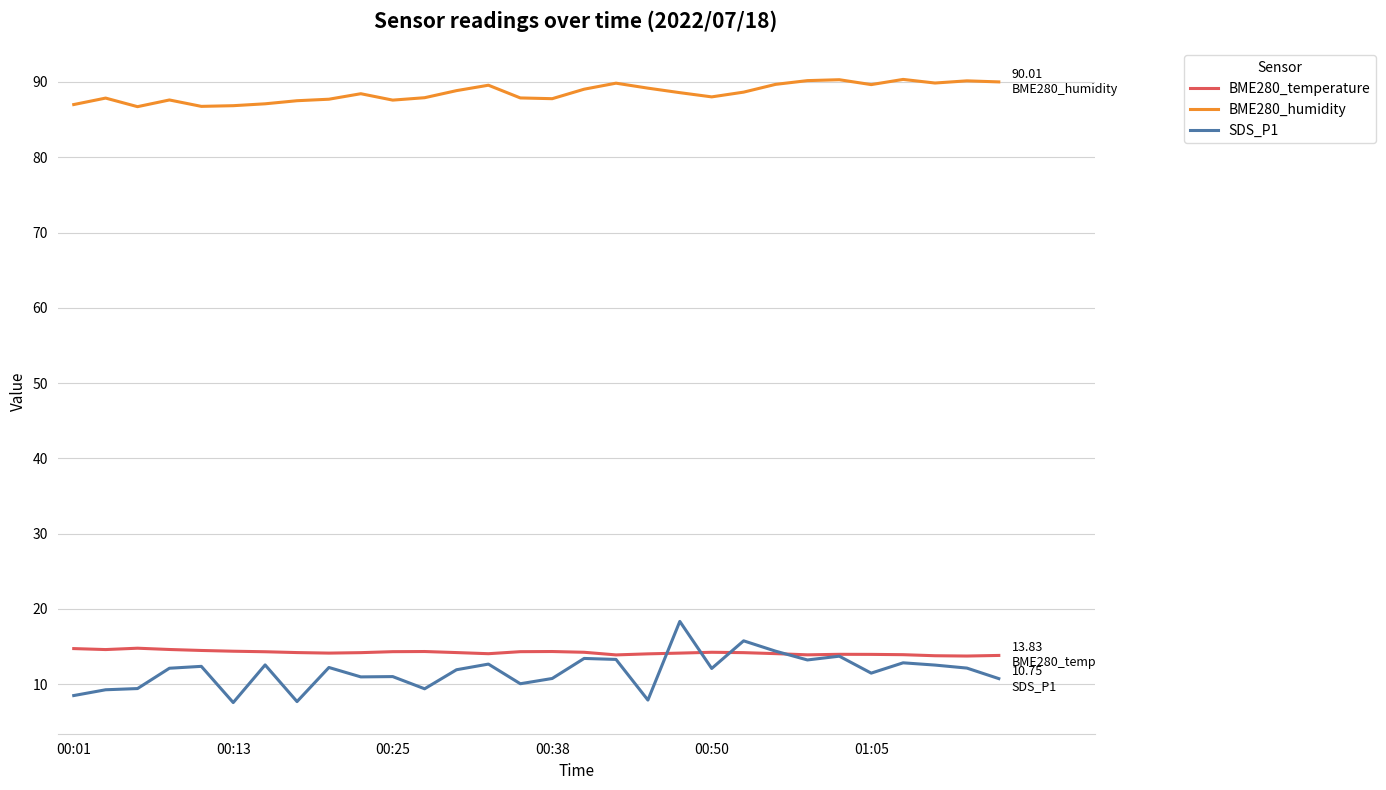

True or false: BME280_humidity and SDS_P1 cross at least once.

False